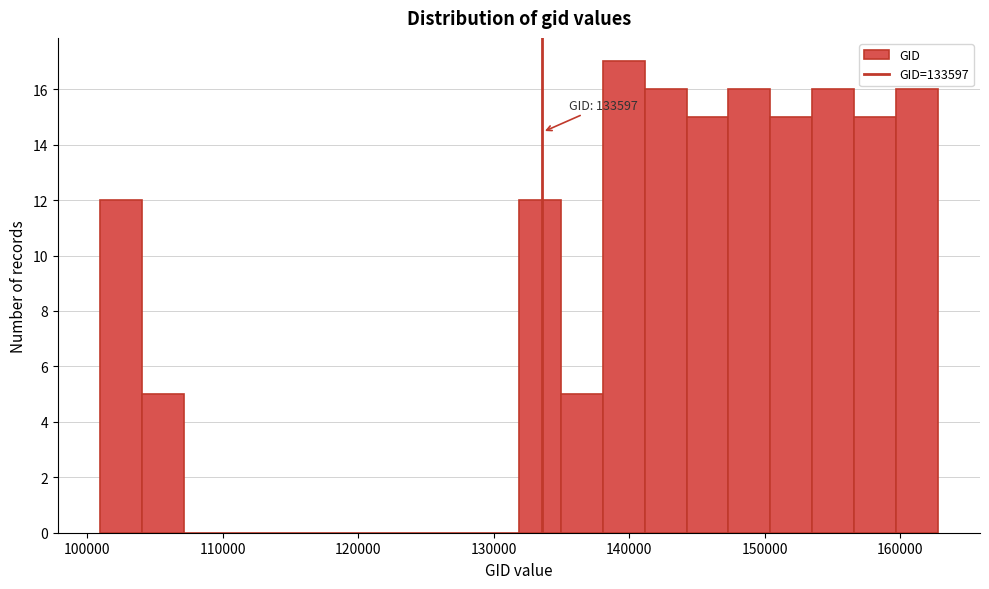

Read against the x-axis, roughly where is the centre of the tallest bar?

140000